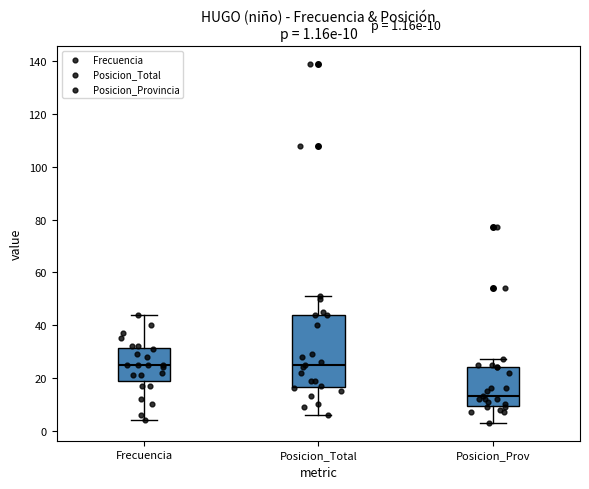

Comparing the boxes themselves (not the whiskers), which one is the tallest?

Posicion_Total